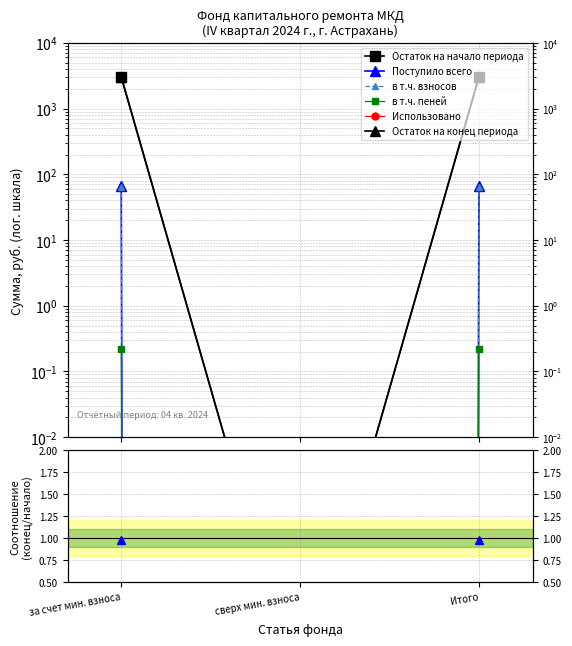

What is the average value of the Остаток на начало series?

2040.4